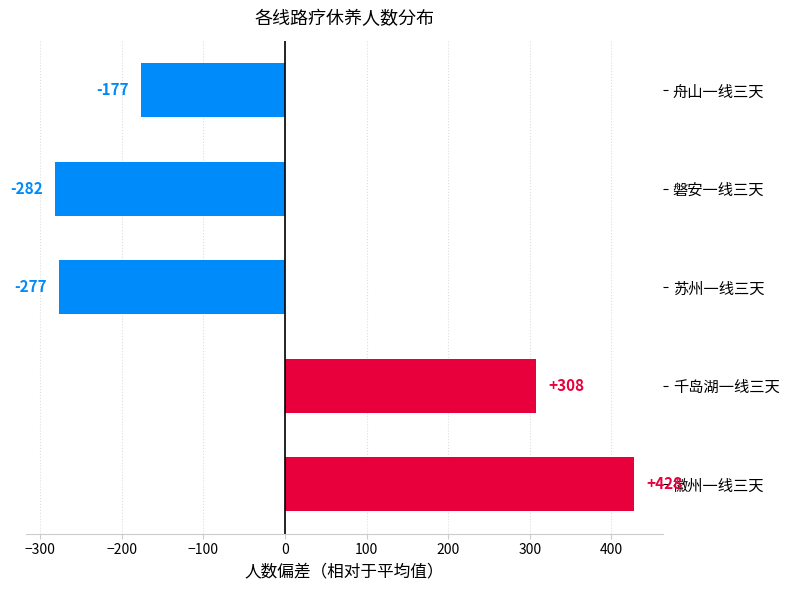

How many bars are there in total?

5